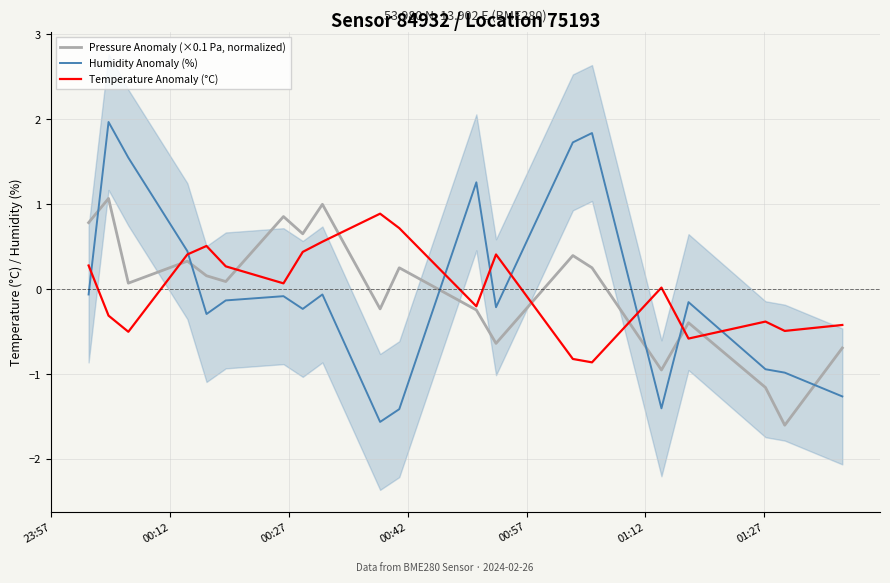

What is the maximum value for Pressure Anomaly (×0.1 Pa, normalized)?

1.1